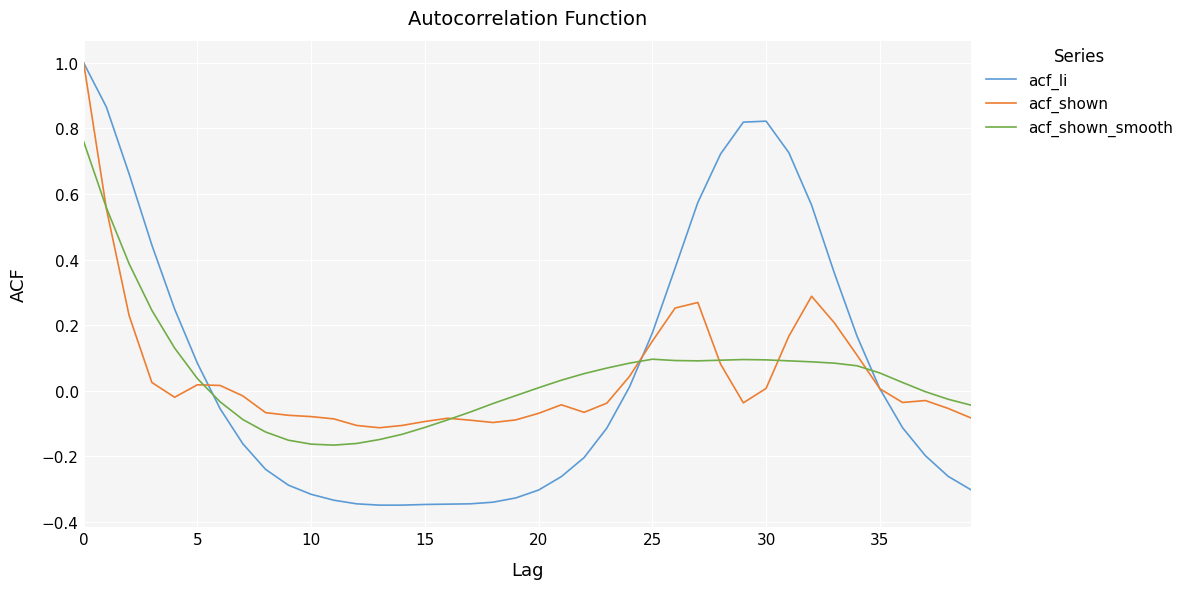

Which series has the widest spread of values?

acf_li